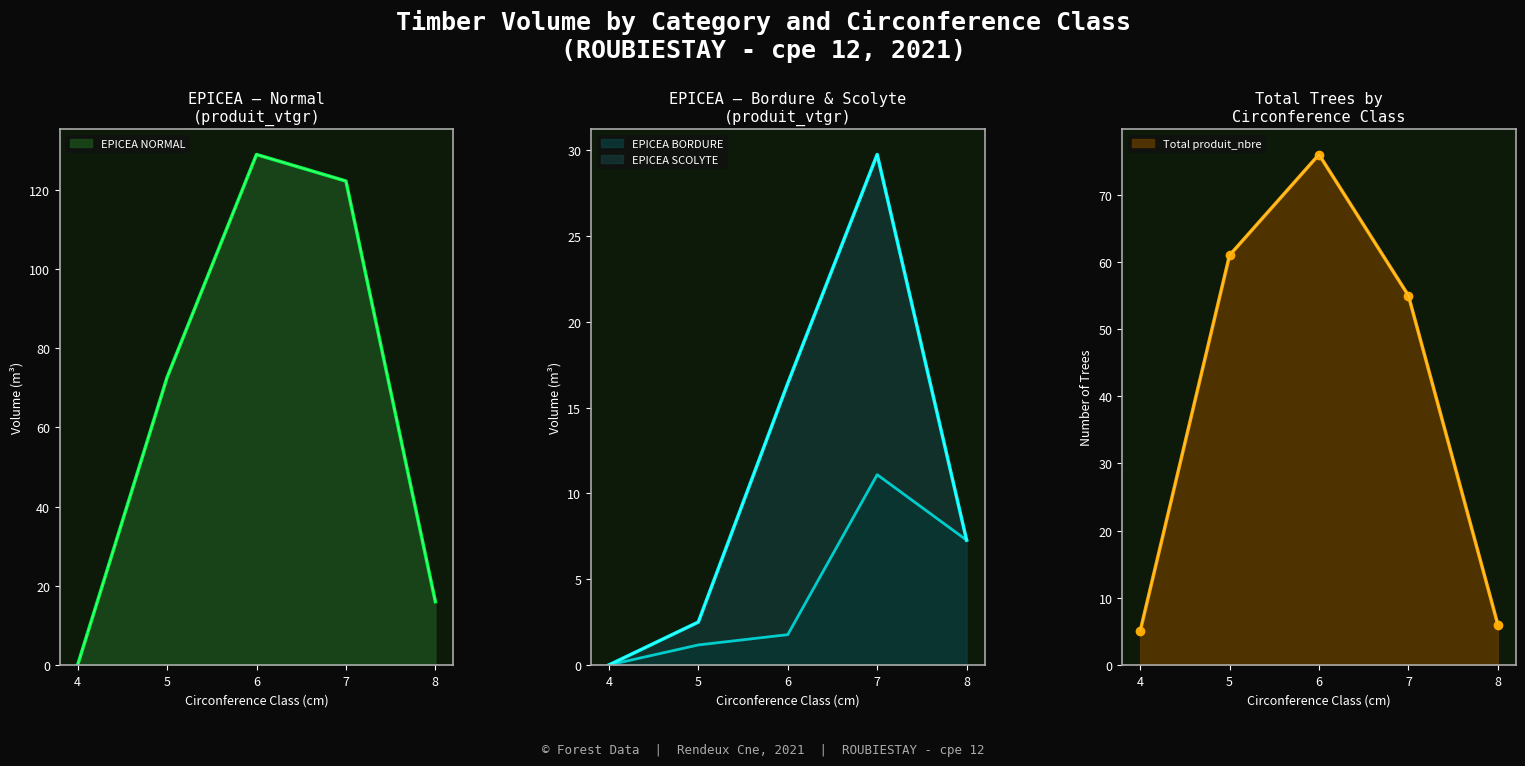

Rank the categories by EPICEA NORMAL value from highest to lowest.

6, 7, 5, 8, 4